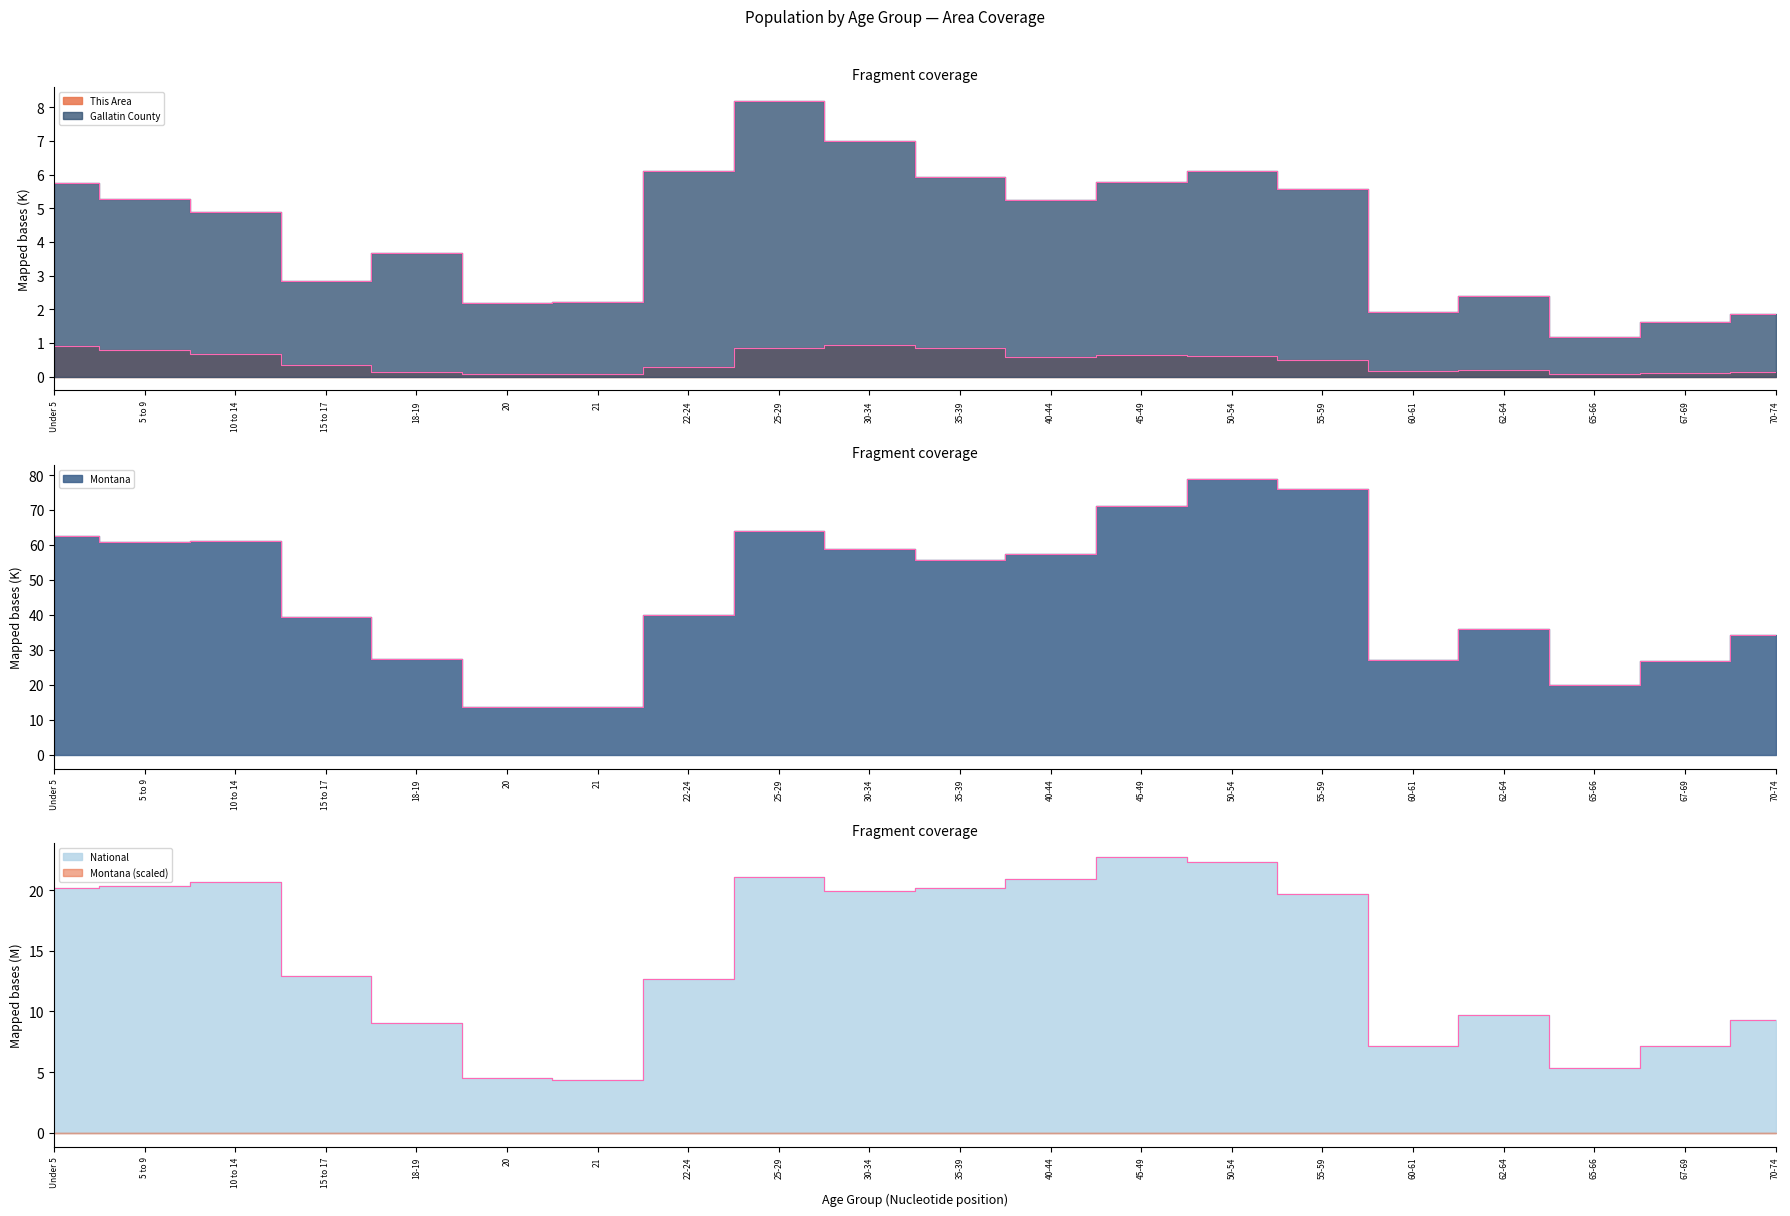

Does the chart have visible grid lines?

No